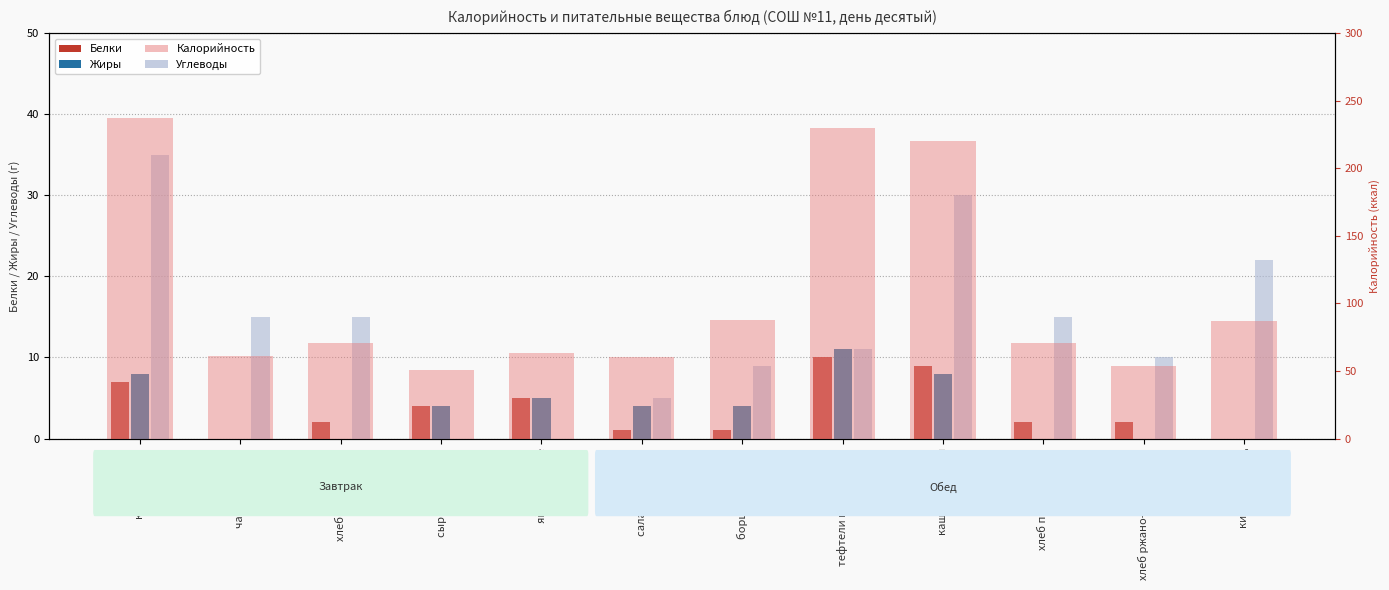

The Белки series shows 6 at чай с лимоном. True or false?

False